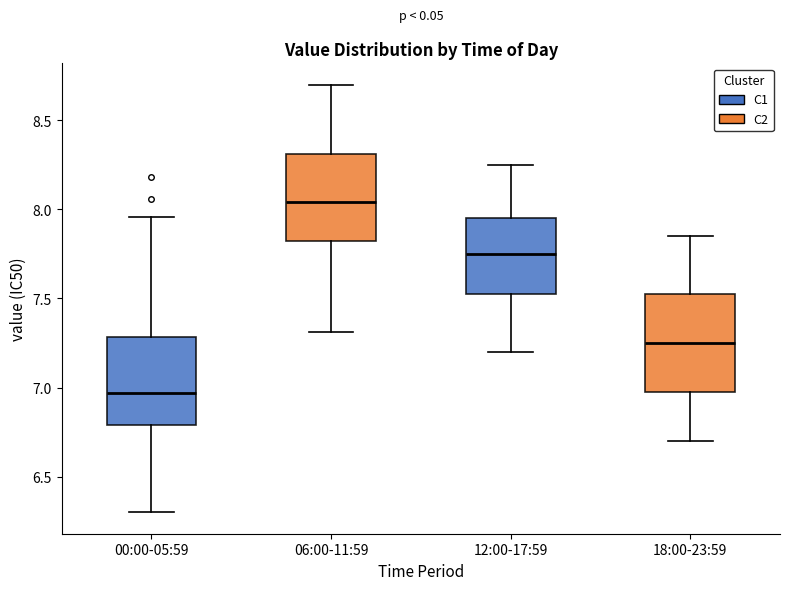

Comparing the boxes themselves (not the whiskers), which one is the tallest?

18:00-23:59